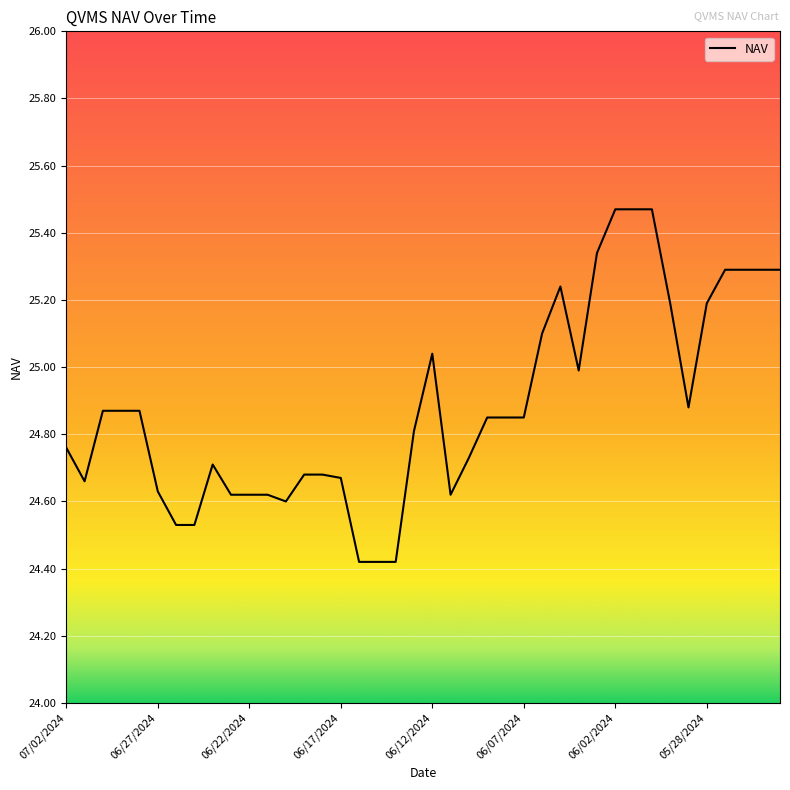

How many lines are shown in the chart?

1